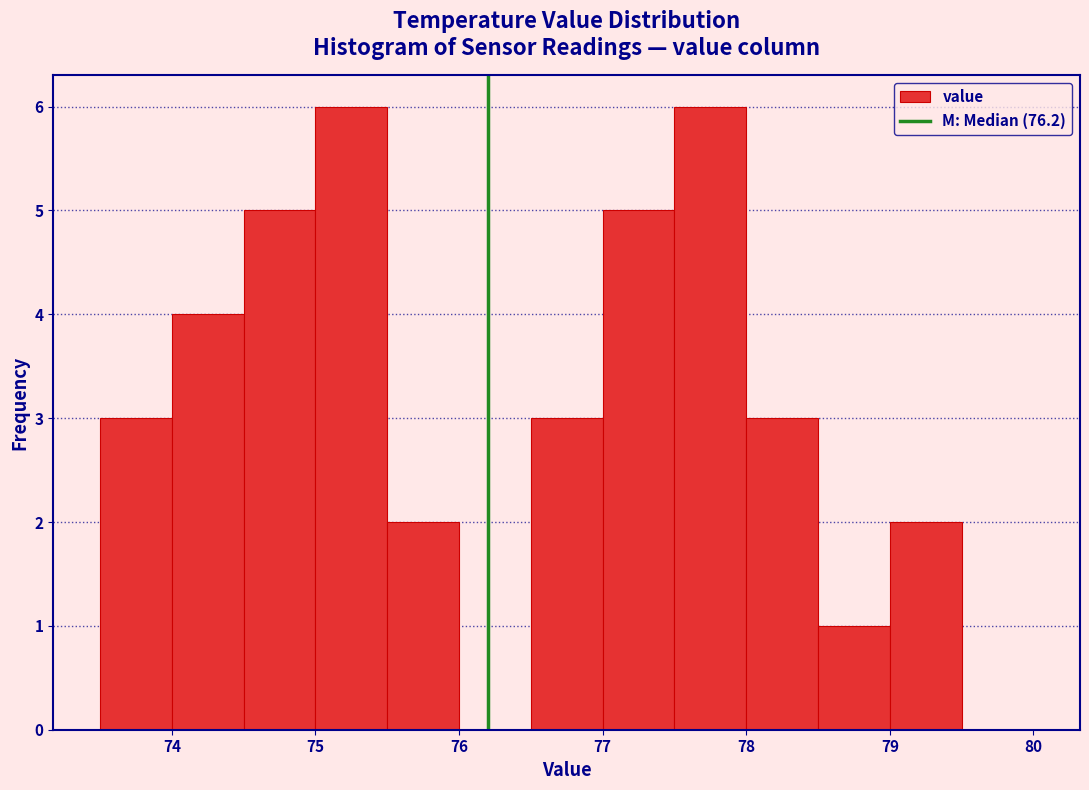

Reading left to right, list every bar in this chart as the range it spans on the x-axis followed by its height. The values are not printed on the chart, so give them approximately, as read against the axis.

73.5 to 74.0: 3
74.0 to 74.5: 4
74.5 to 75.0: 5
75.0 to 75.5: 6
75.5 to 76.0: 2
76.0 to 76.5: 0
76.5 to 77.0: 3
77.0 to 77.5: 5
77.5 to 78.0: 6
78.0 to 78.5: 3
78.5 to 79.0: 1
79.0 to 79.5: 2
79.5 to 80.0: 0